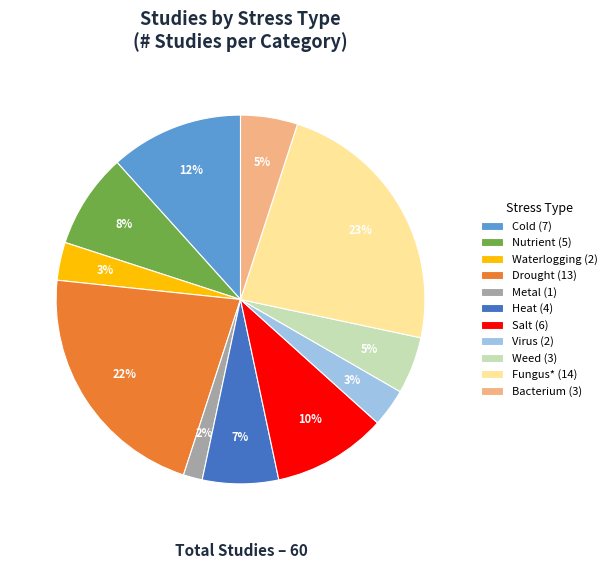

Which has a higher value, Waterlogging (2) or Metal (1)?

Waterlogging (2)